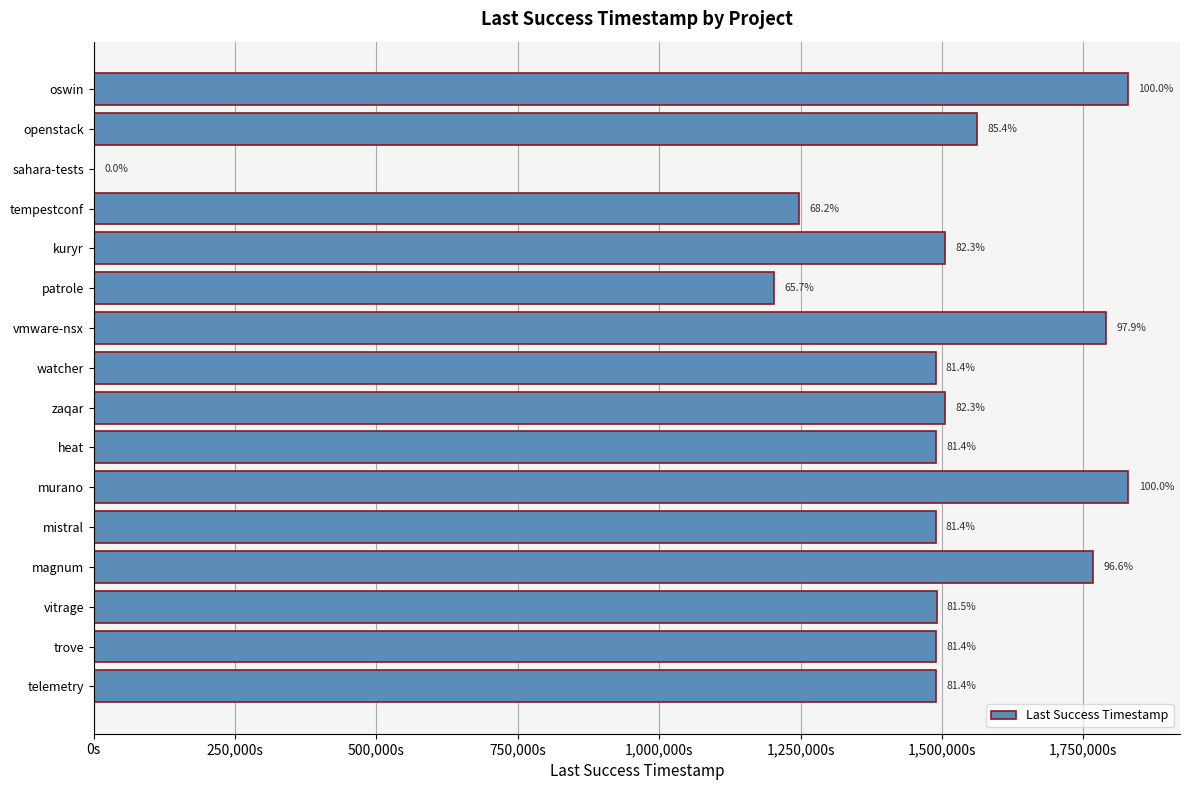

Are the bars horizontal?

Yes